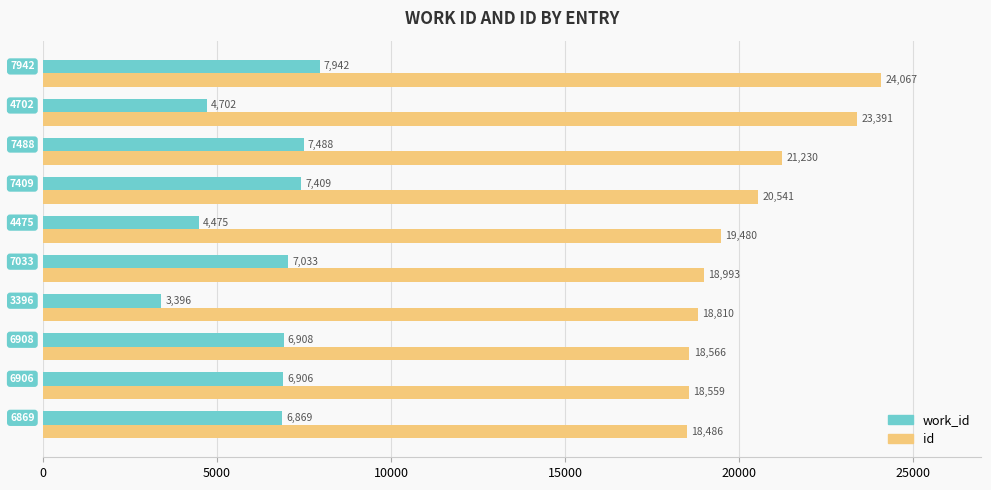

List the series in order of their peak value, highest first.

id, work_id